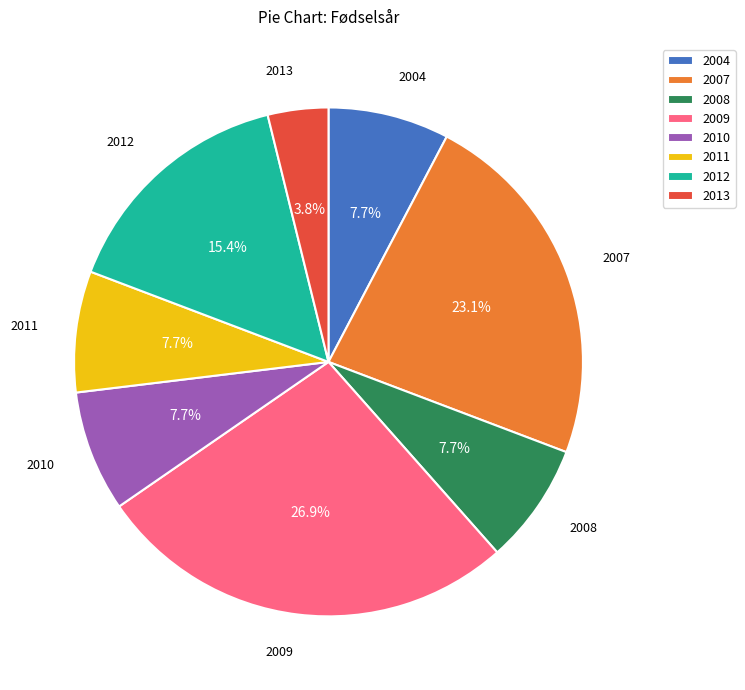

Does any single category account for the majority?

No